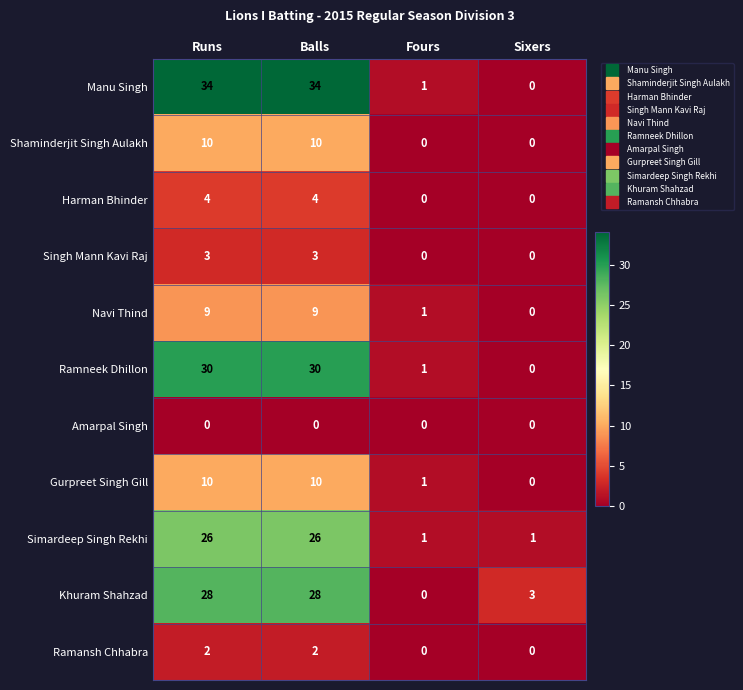

How many categories are shown in the chart?

4